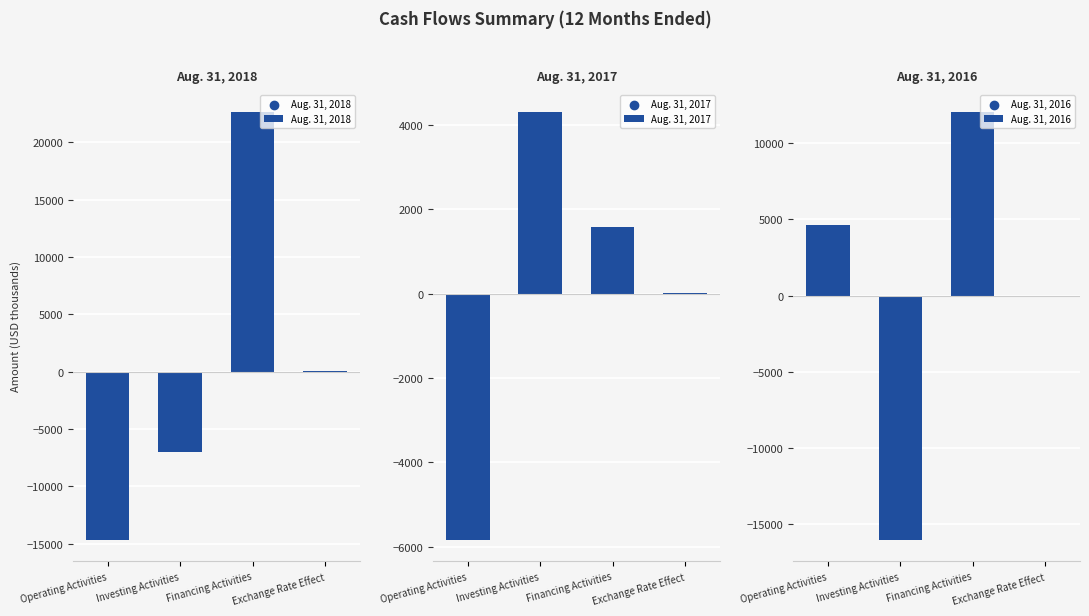

Which series contains the highest Y value?

Aug. 31, 2018